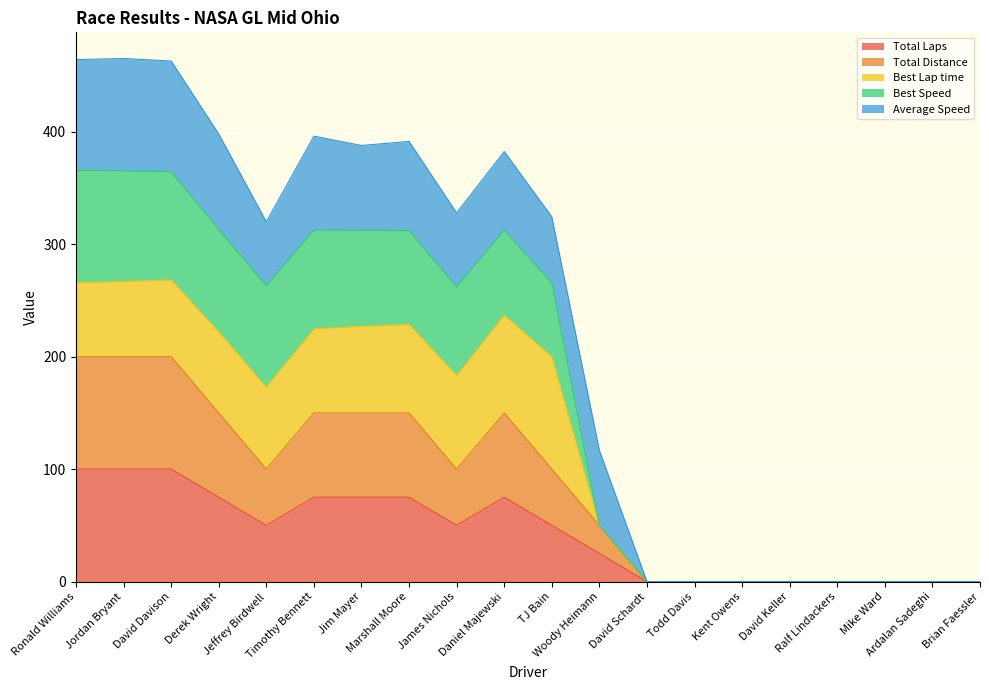

Is the value of Total Laps at Ardalan Sadeghi greater than the value of Best Speed at Jeffrey Birdwell?

No